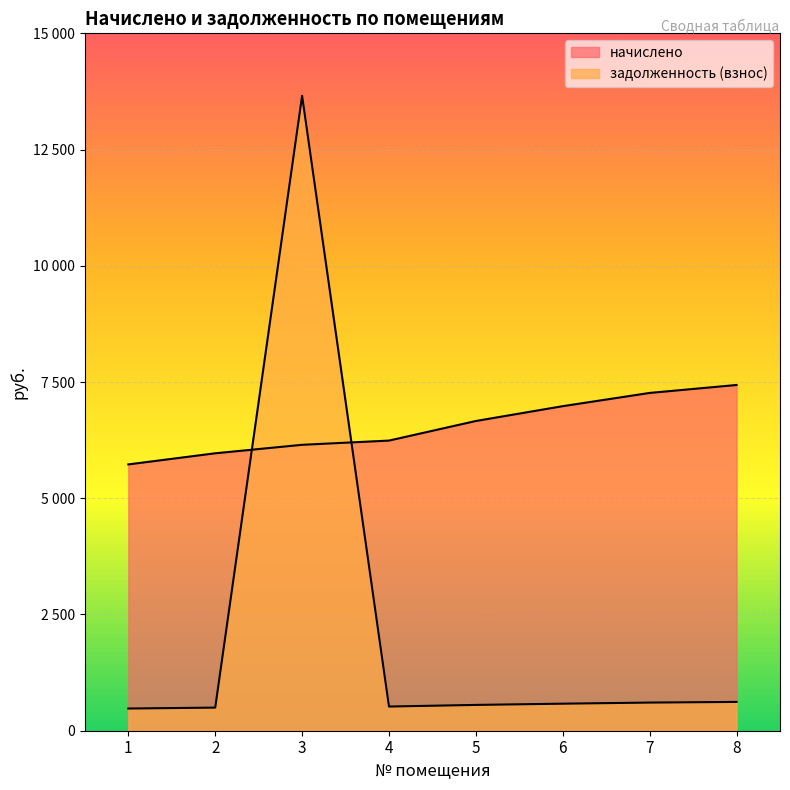

Reading left to right, list all the values displayed in this chart.

начислено: 5728.2	5967.4	6149.5	6240.6	6662.0	6980.9	7265.5	7436.4
задолженность (взнос): 477.4	497.3	13656.1	520.0	555.2	581.7	605.5	619.7